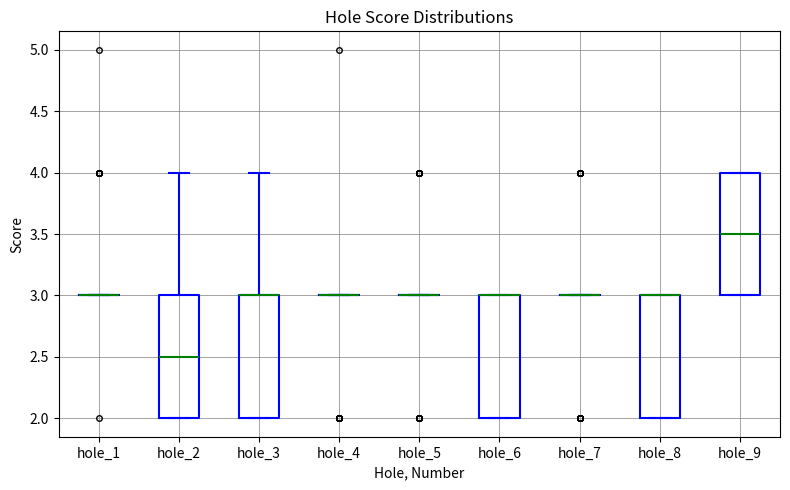

Reading left to right, transcribe this box plot: for each box, give where its median line is, the range the box spans, and where its two whiskers end, as read against the y-axis. The values are not printed on the chart, so give them approximately, as read against the axis.

hole_1: box collapsed to a line at 3.0, whiskers 3.0 to 3.0
hole_2: median 2.5, box 2.0 to 3.0, whiskers 2.0 to 4.0
hole_3: median 3.0 (drawn on the box's upper edge), box 2.0 to 3.0, whiskers 2.0 to 4.0
hole_4: box collapsed to a line at 3.0, whiskers 3.0 to 3.0
hole_5: box collapsed to a line at 3.0, whiskers 3.0 to 3.0
hole_6: median 3.0 (drawn on the box's upper edge), box 2.0 to 3.0, whiskers 2.0 to 3.0
hole_7: box collapsed to a line at 3.0, whiskers 3.0 to 3.0
hole_8: median 3.0 (drawn on the box's upper edge), box 2.0 to 3.0, whiskers 2.0 to 3.0
hole_9: median 3.5, box 3.0 to 4.0, whiskers 3.0 to 4.0